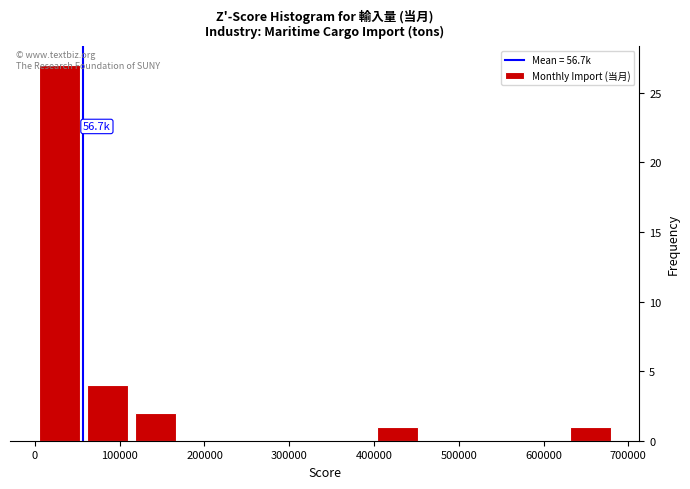

Over which range of the x-axis is the bar tallest?

0 to 60000